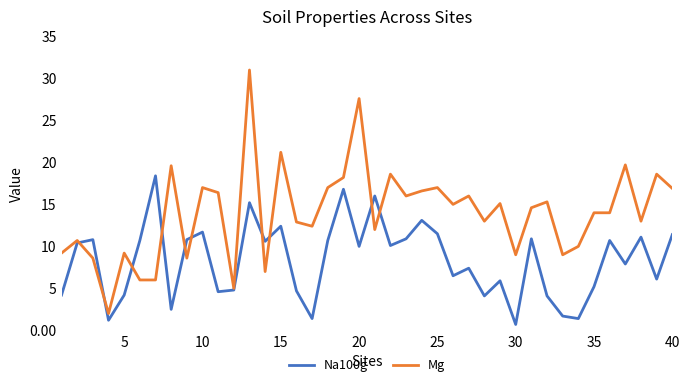

Which series has the largest total across all categories?

Mg